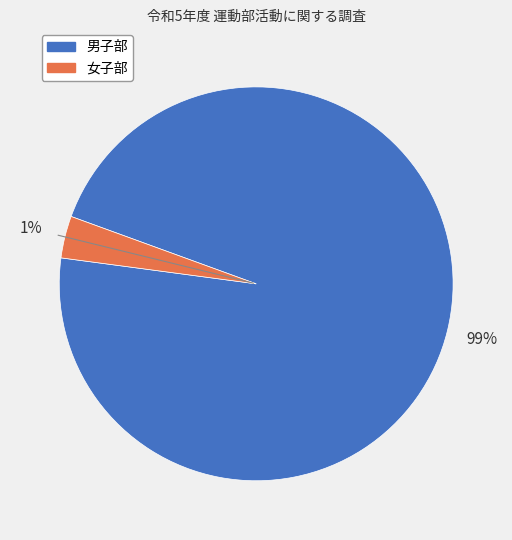

To the nearest percent, what is the combined percentage of 男子部 and 女子部?

100%